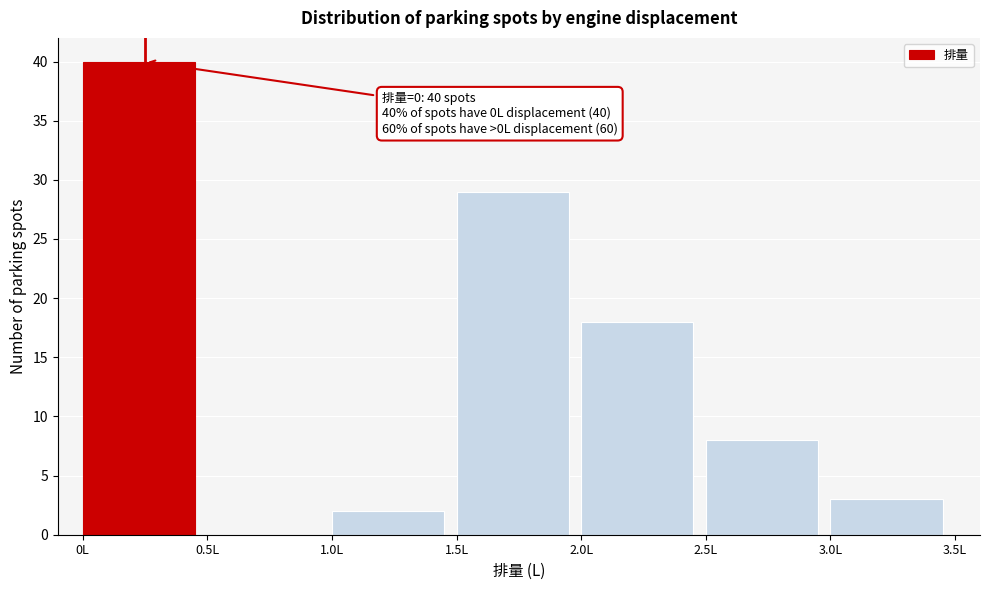

Over which range of the x-axis is the bar tallest?

0.0 to 0.5